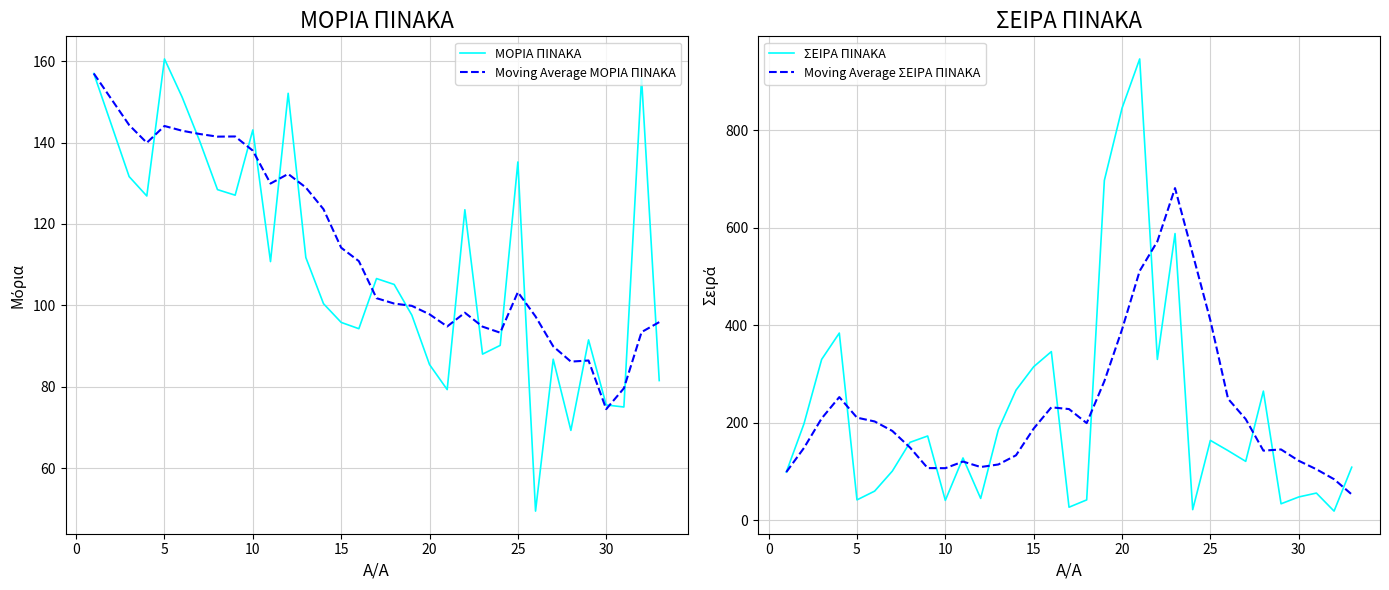

The ΜΟΡΙΑ ΠΙΝΑΚΑ series shows 160.6 at 5. True or false?

True